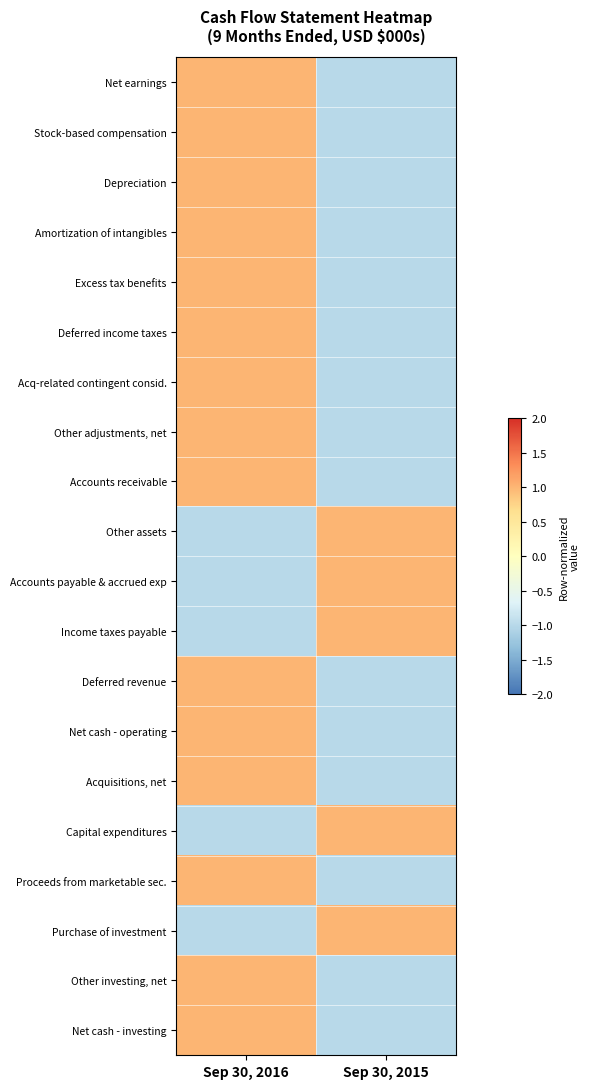

At how many categories does at least one series exceed 0?

2